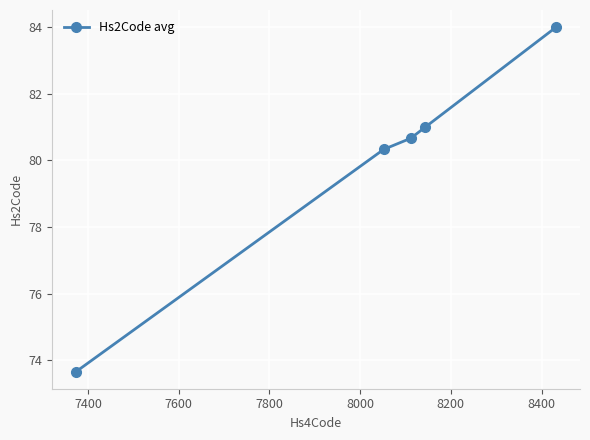

Reading left to right, extract all data points from this chart.

73.7	80.3	80.7	81.0	84.0